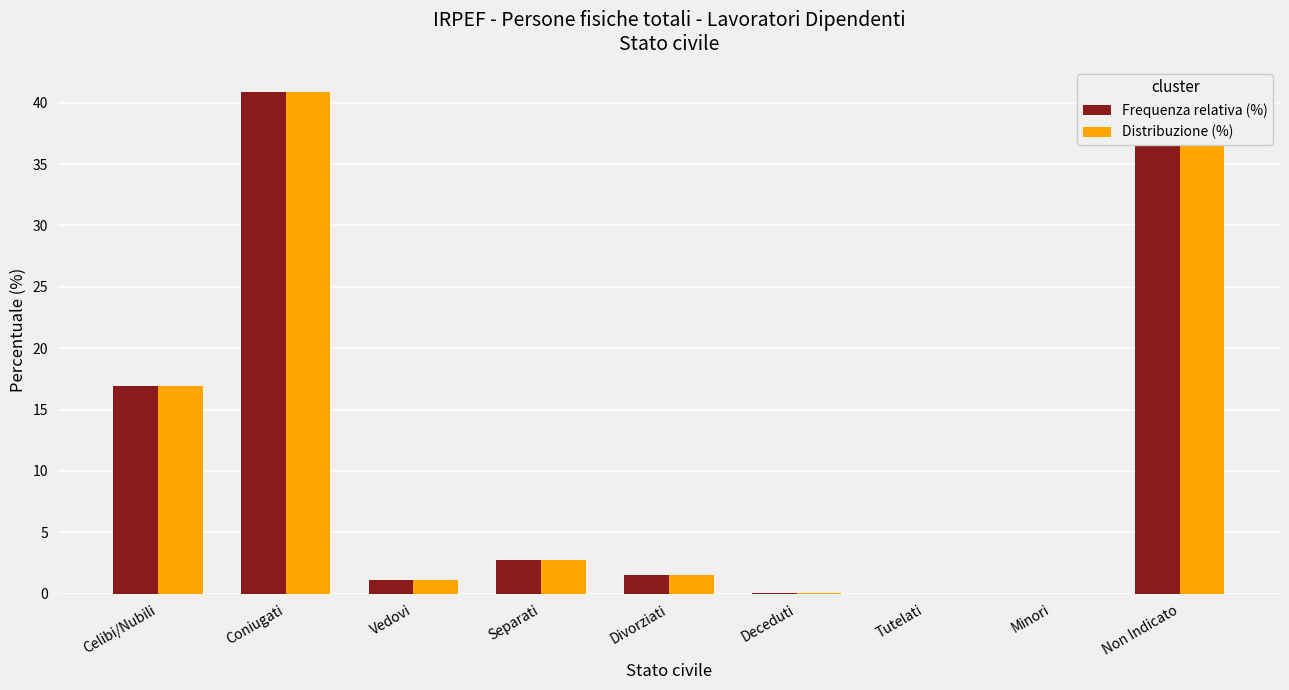

Is the value of Frequenza relativa (%) at Non Indicato greater than the value of Distribuzione (%) at Minori?

Yes